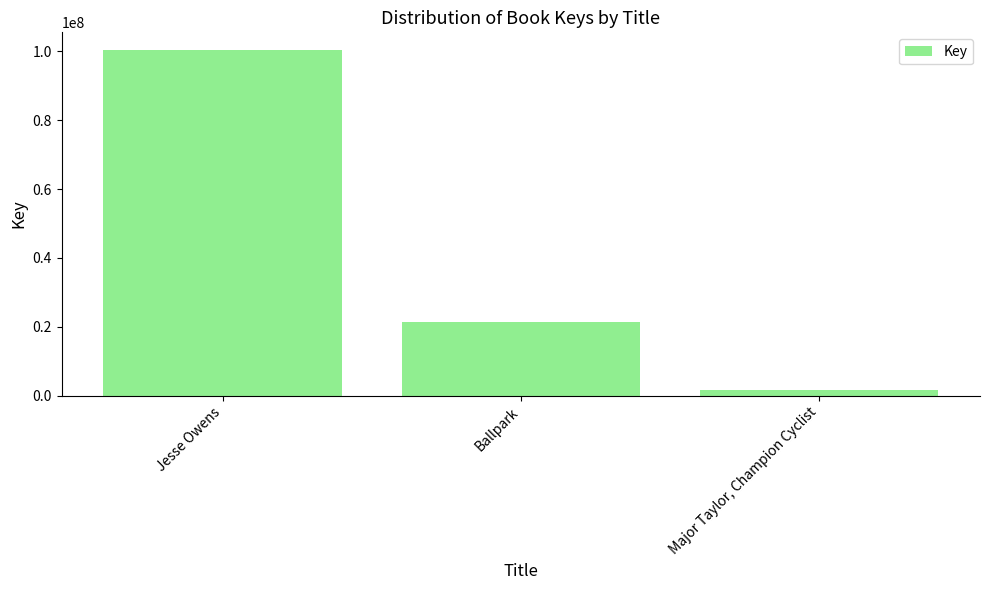

Reading right to left, extract all data points from this chart.

1554951	21436234	100477847